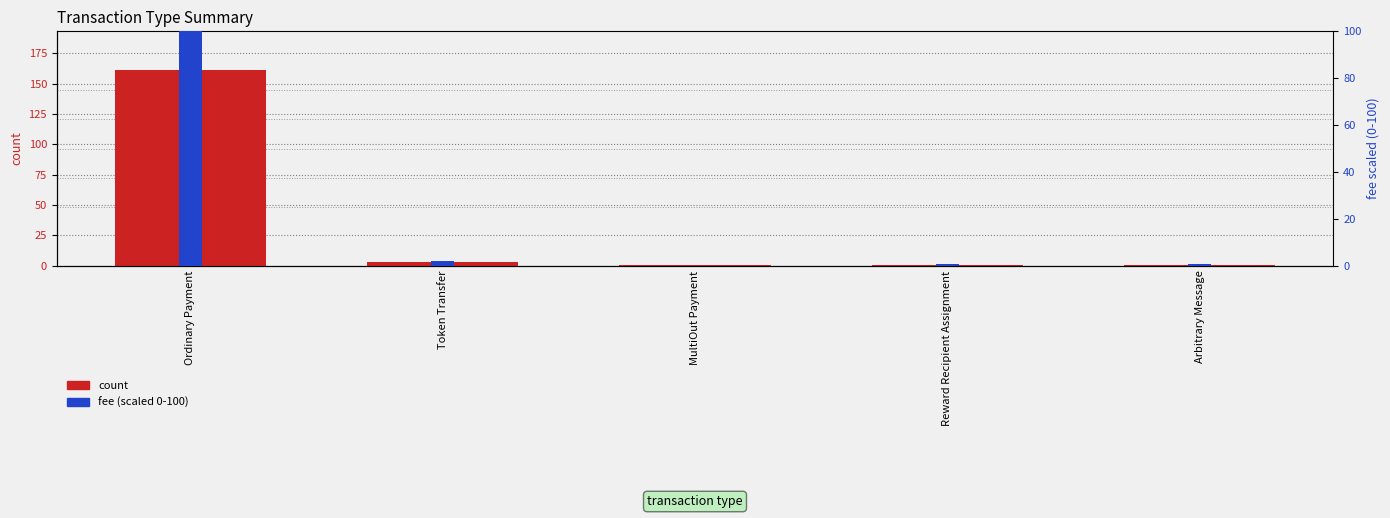

What is the average value of the count series?

33.4